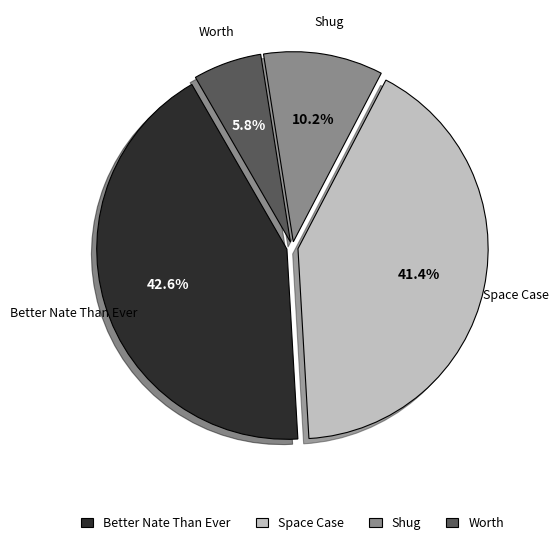

To the nearest percent, what portion does Better Nate Than Ever represent?

43%